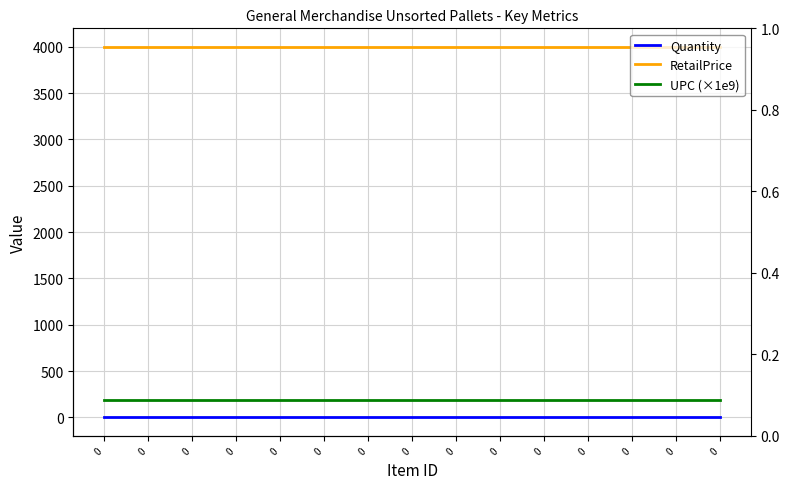

What is the sum of all Quantity values?

15.0